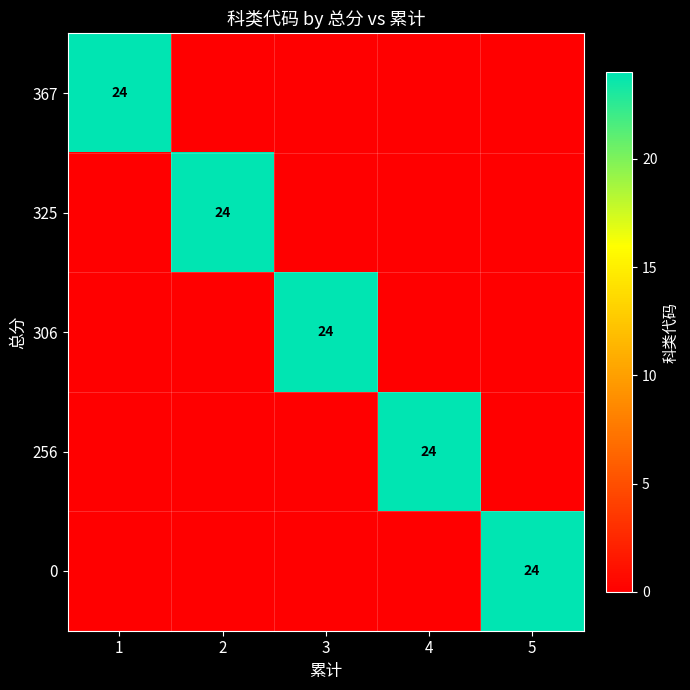

What is the total value across all series at 4?

24